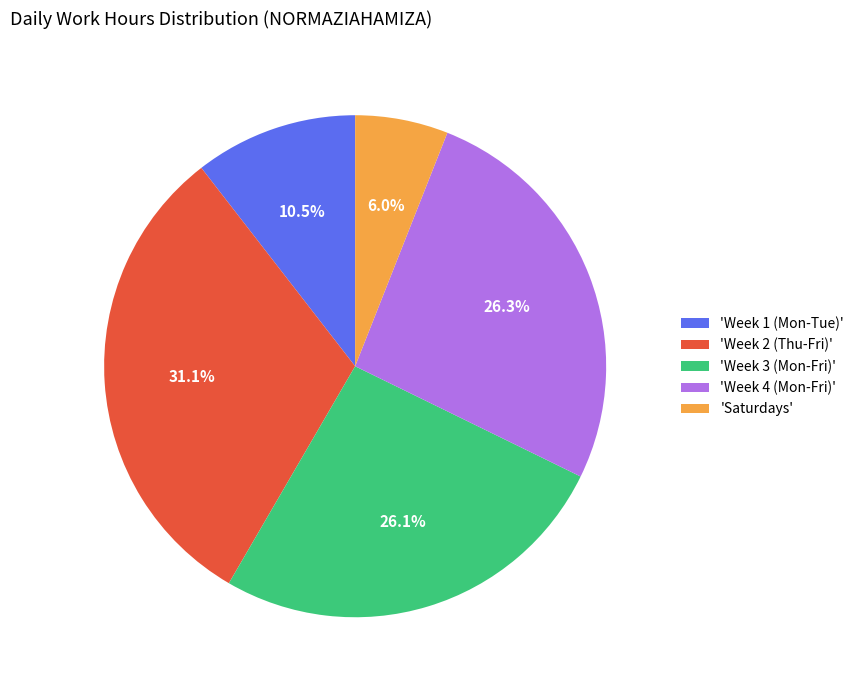

Which has a higher value, 'Saturdays' or 'Week 1 (Mon-Tue)'?

'Week 1 (Mon-Tue)'